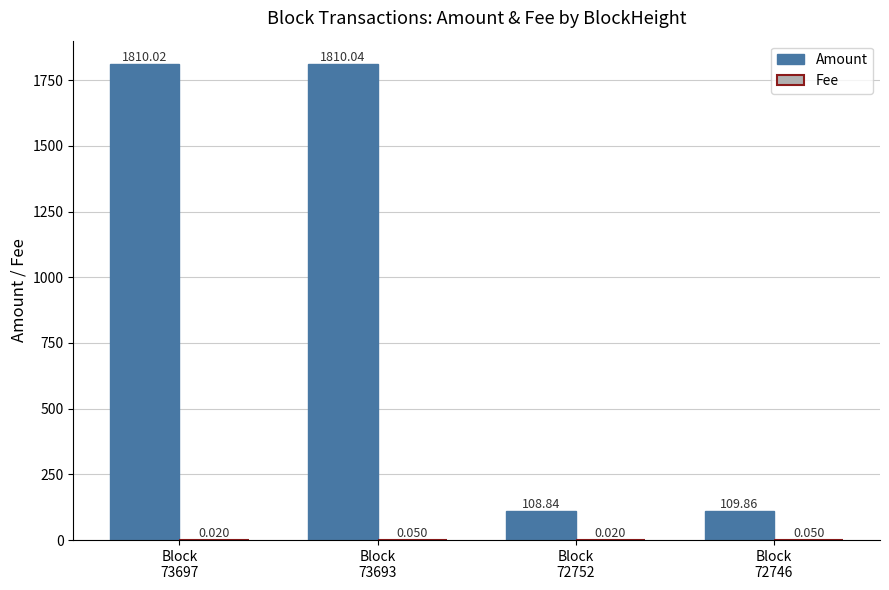

How many series are shown in this chart?

2